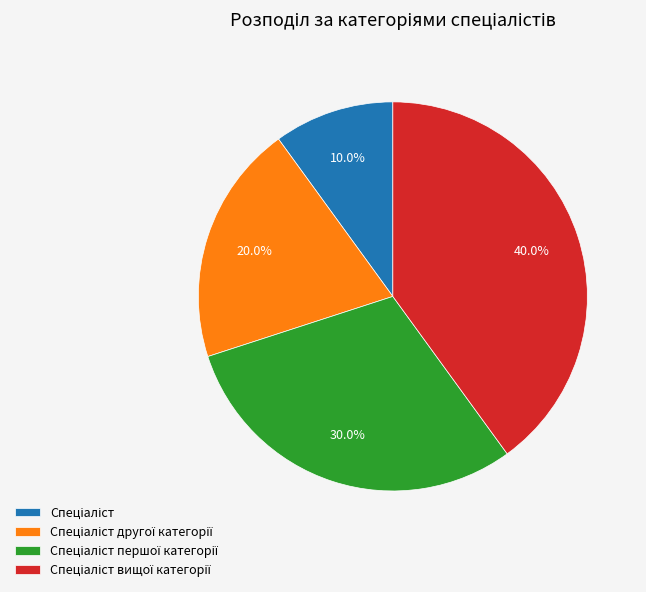

Does any single category account for the majority?

No